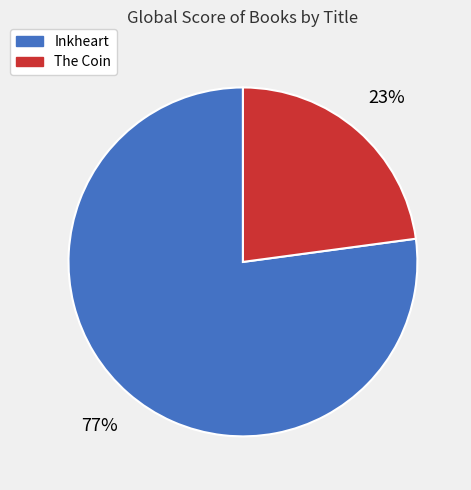

To the nearest percent, what is the average slice percentage?

50%